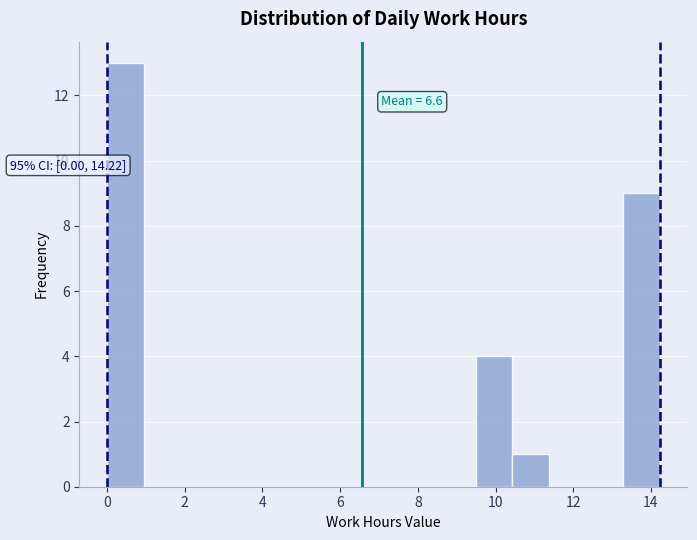

Which range on the x-axis has the tallest bar?

0.0 to 1.0